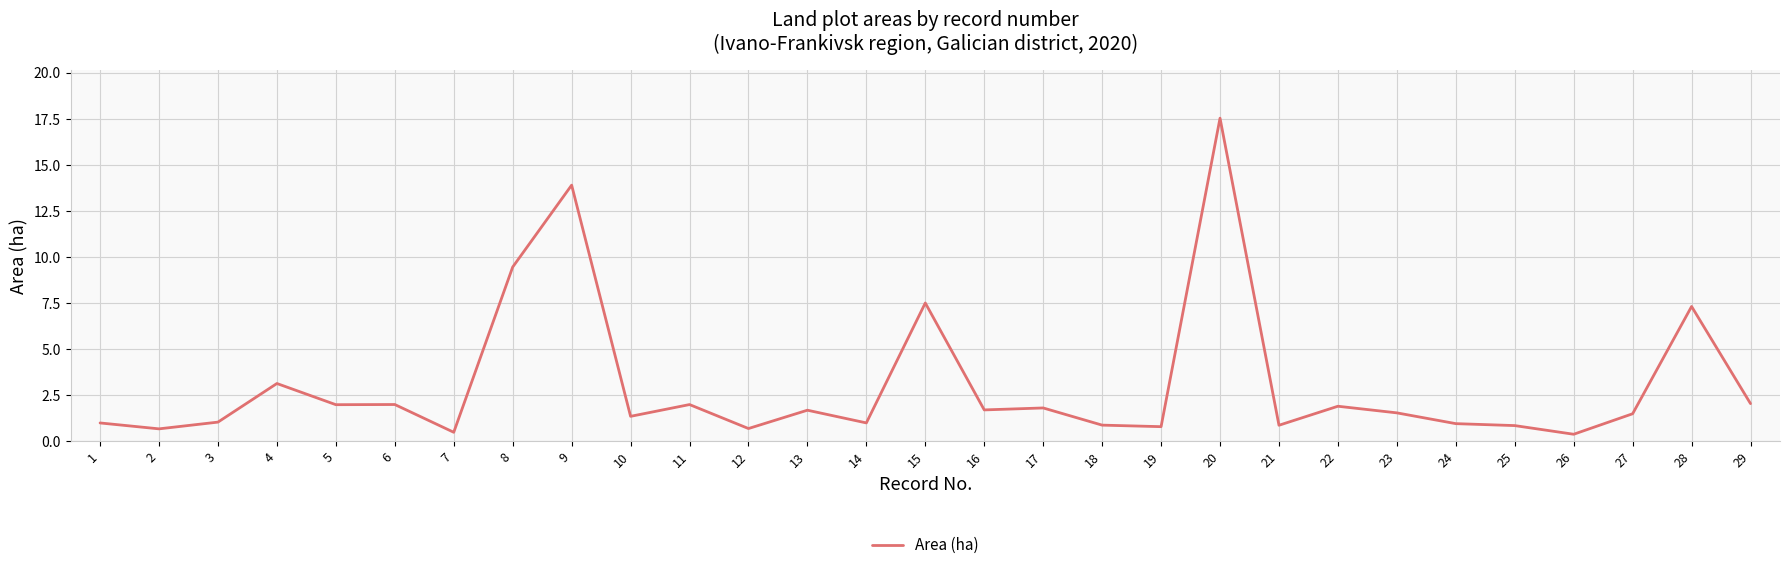

What is the average value?

3.0